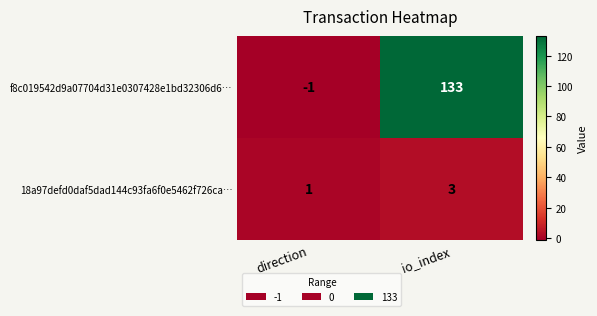

What is the difference between the maximum and minimum values in the f8c019542d9a07704d31e0307428e1bd32306d6… series?

134